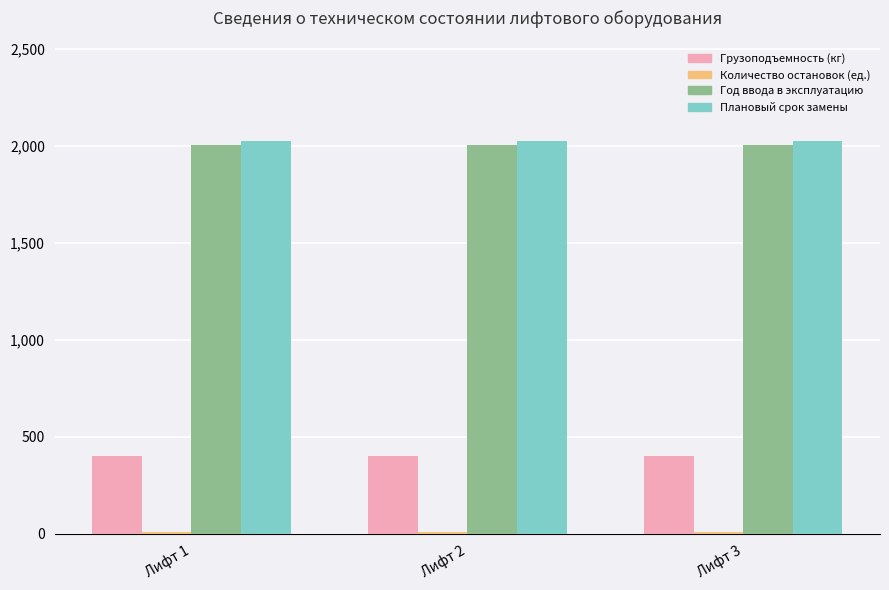

What is the minimum value for Плановый срок замены?

2025